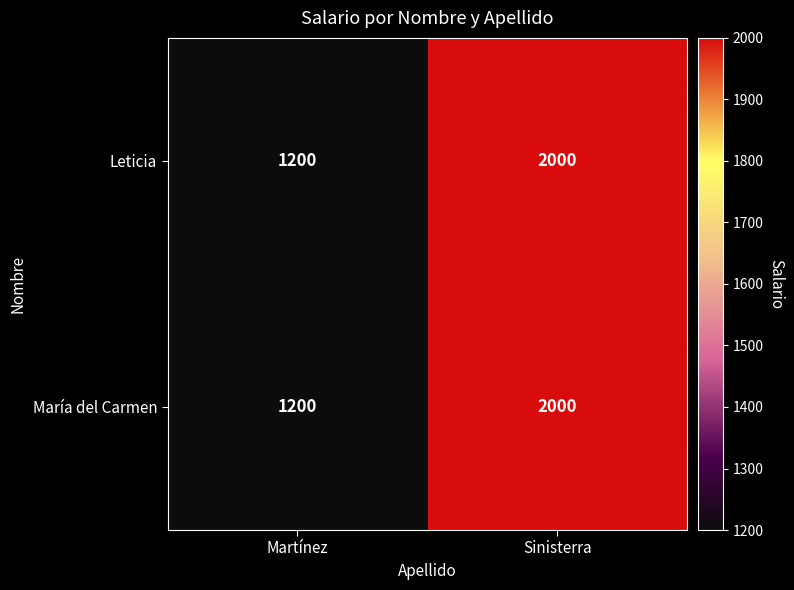

What is the approximate value of Leticia at Martínez?

1200